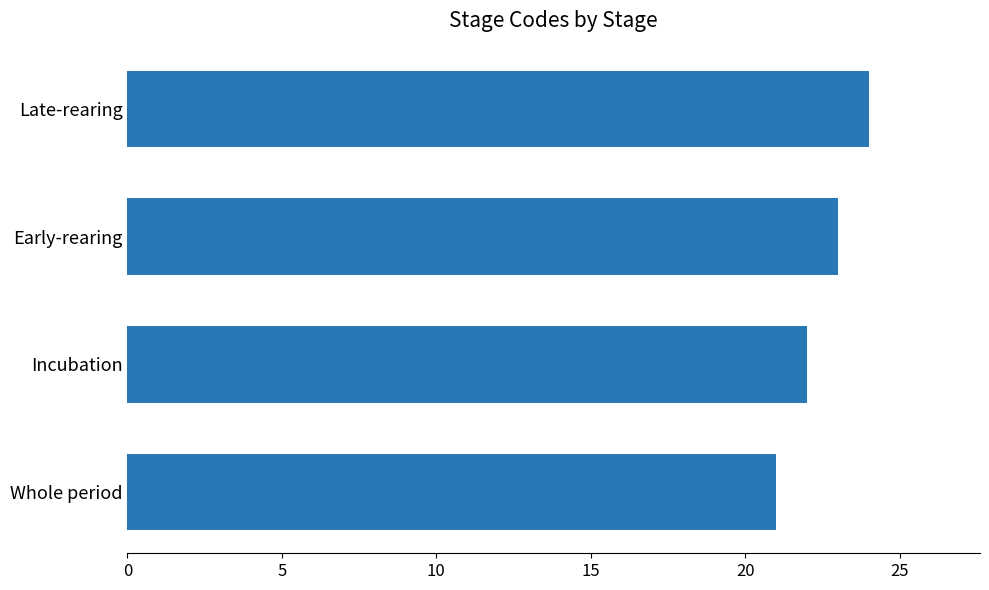

The chart shows a value of 24 at Late-rearing. True or false?

True